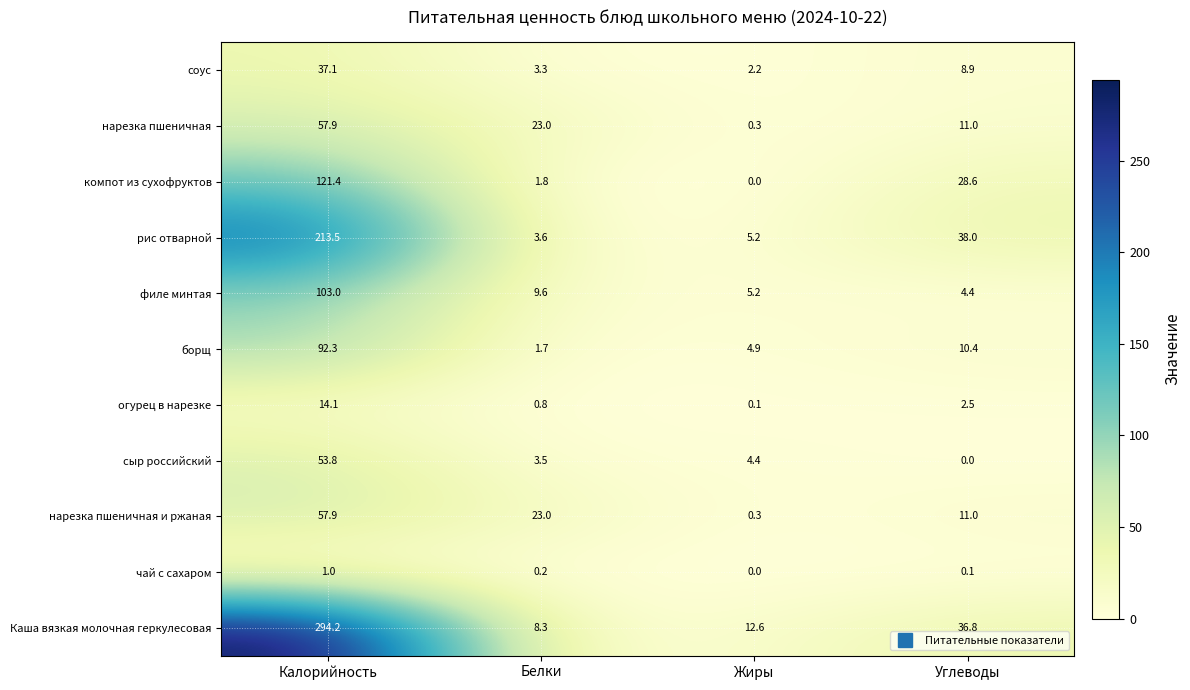

Where does the филе минтая series first go above 9?

Калорийность